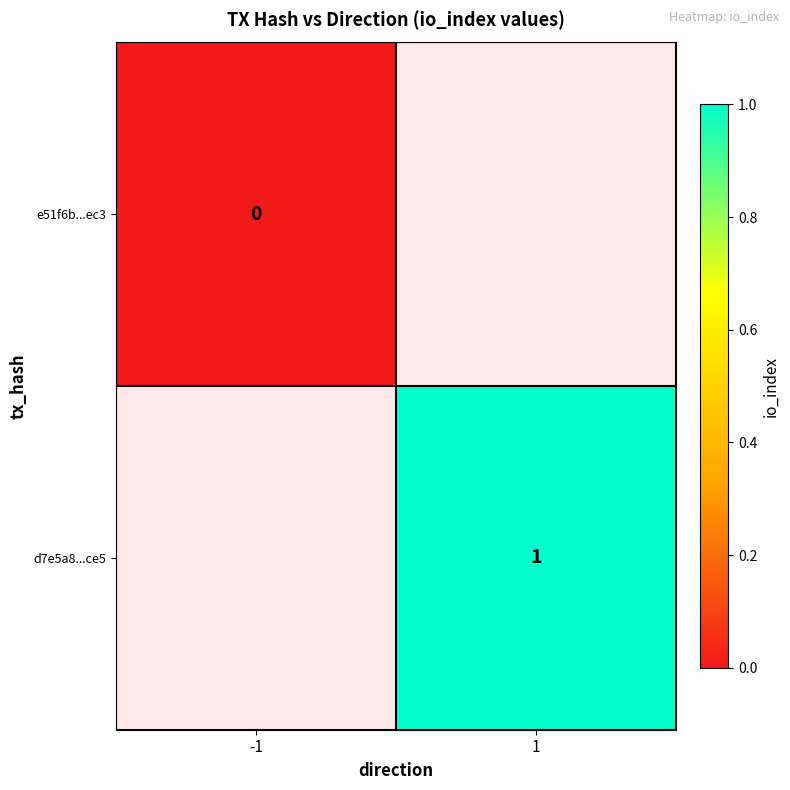

Is it true that d7e5a8...ce5 equals 1 at 1?

True